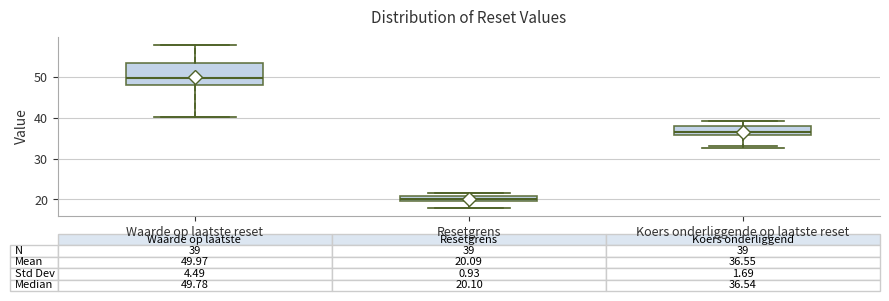

Which box's median line is the lowest?

Resetgrens